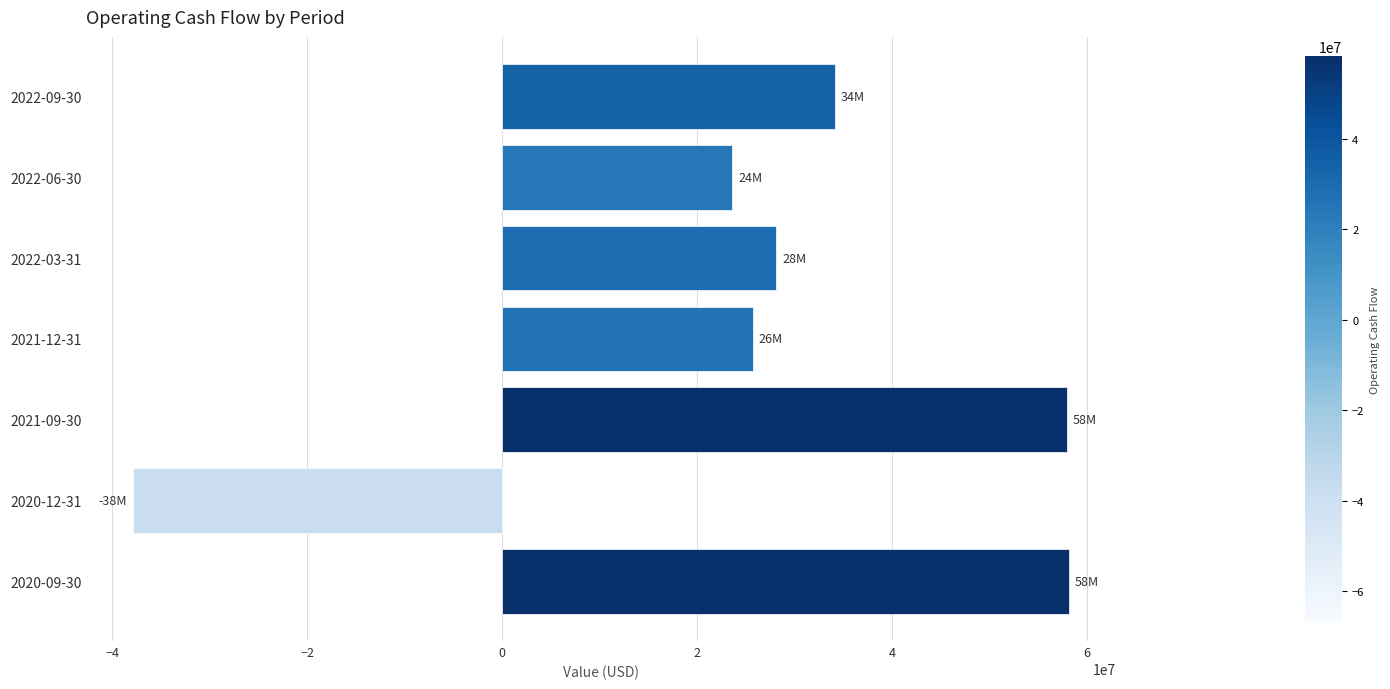

The value at 2022-06-30 is 14076264. True or false?

False